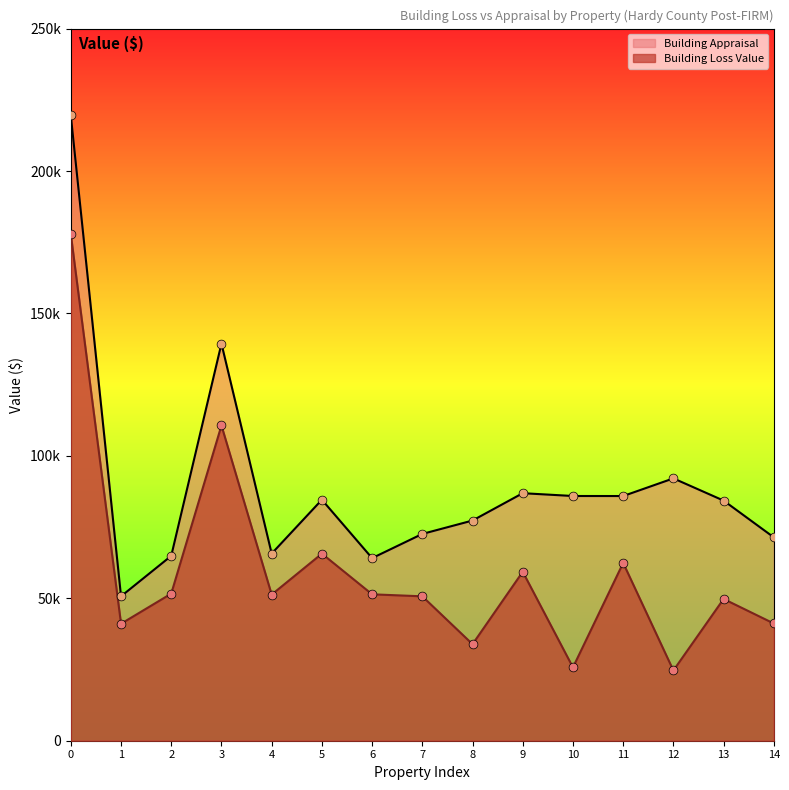

At how many categories does at least one series exceed 75225?

9